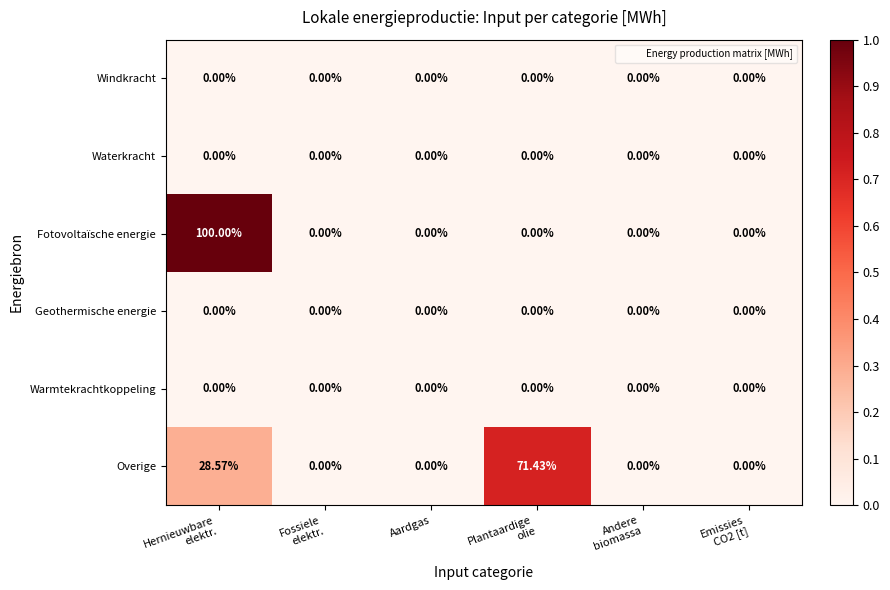

Which series has the widest spread of values?

Fotovoltaïsche energie